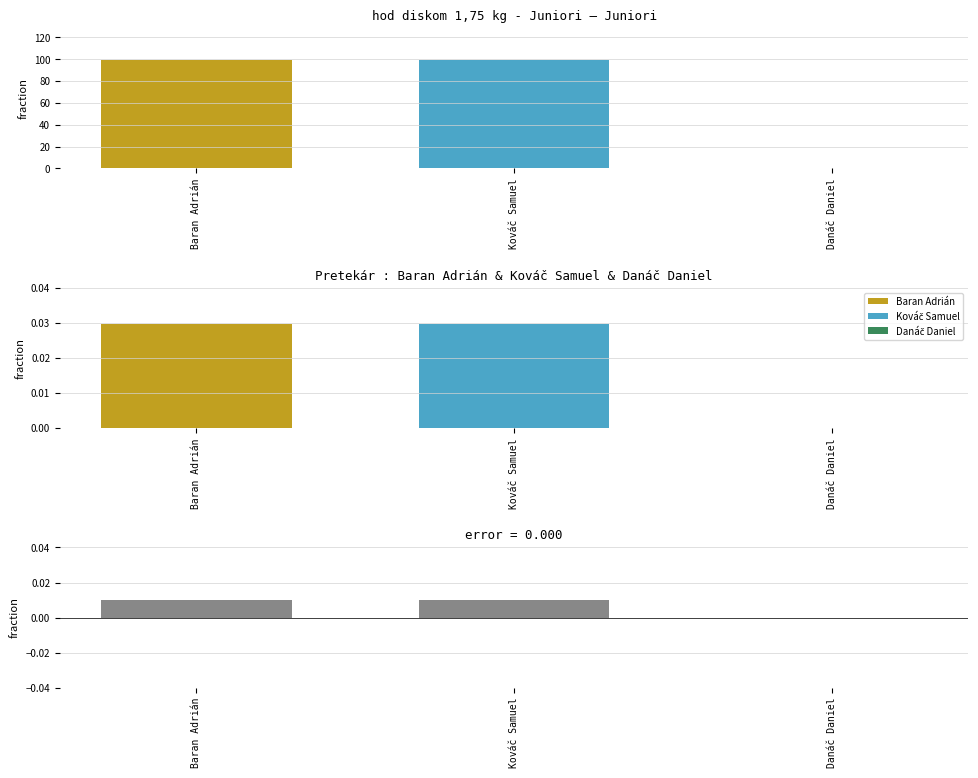

List the labels in order of Naroden diff value, smallest first.

Danáč Daniel, Baran Adrián, Kováč Samuel